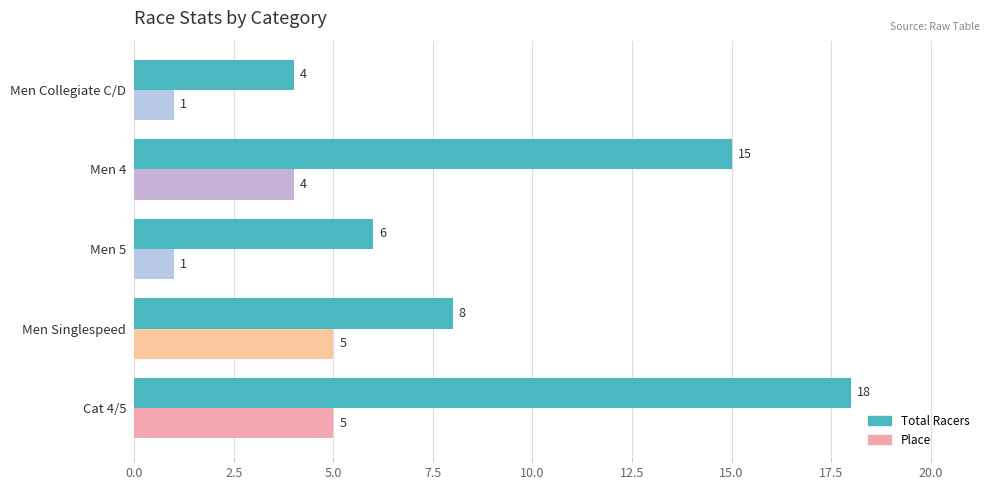

Which category has the lowest value in the Total Racers series?

Men Collegiate C/D